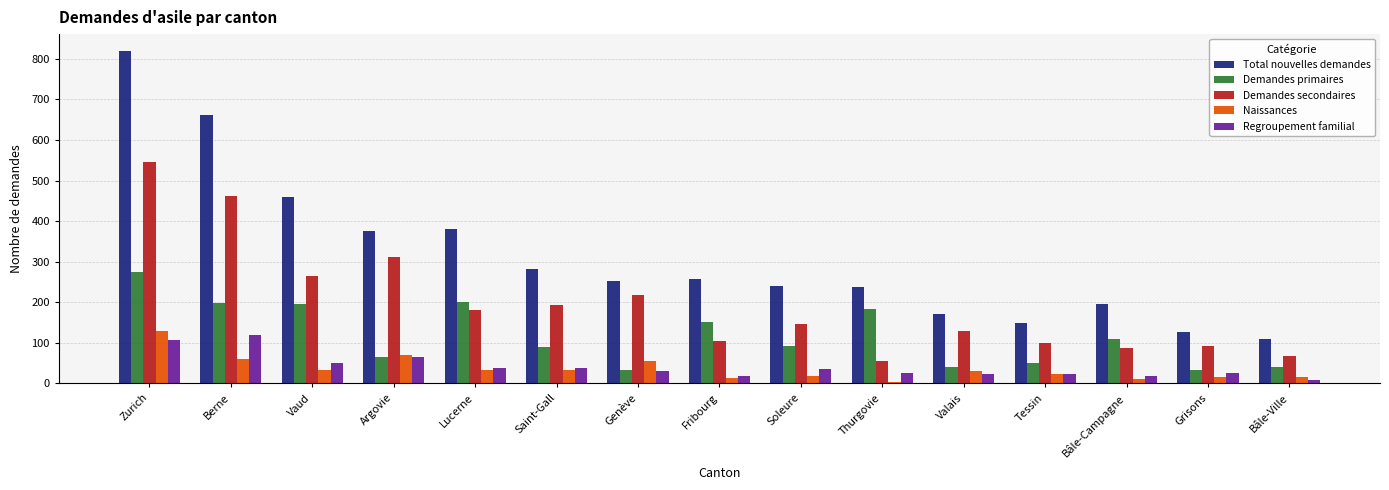

What is the maximum value shown in the chart?

820